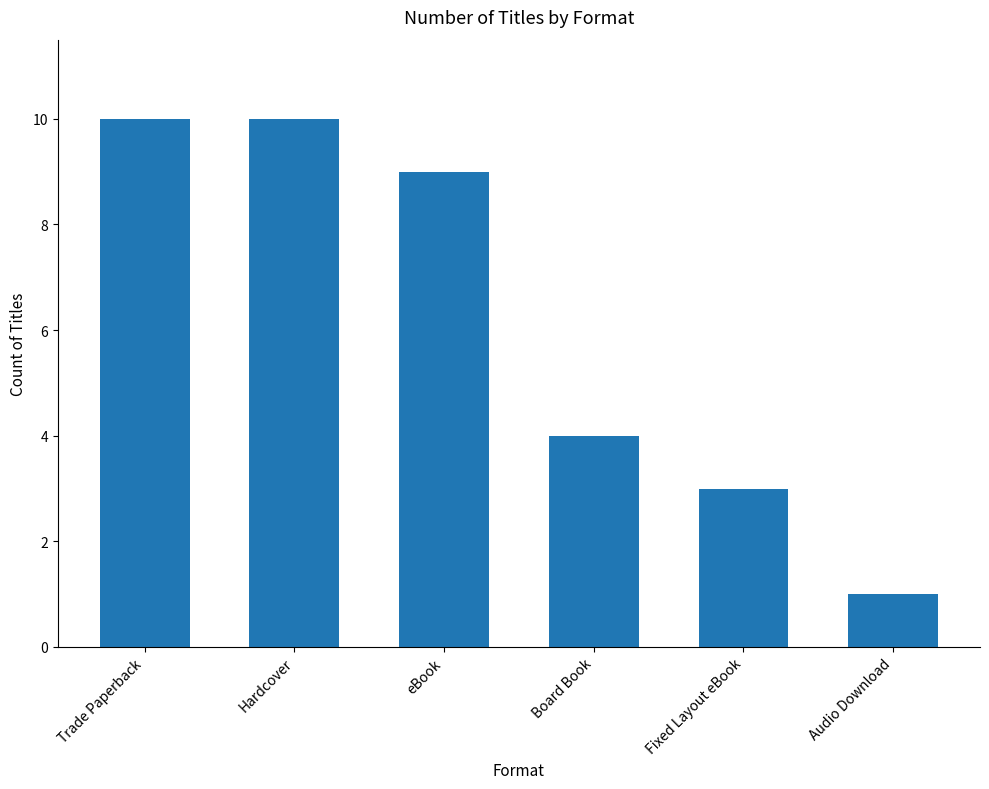

What is the minimum value shown in the chart?

1